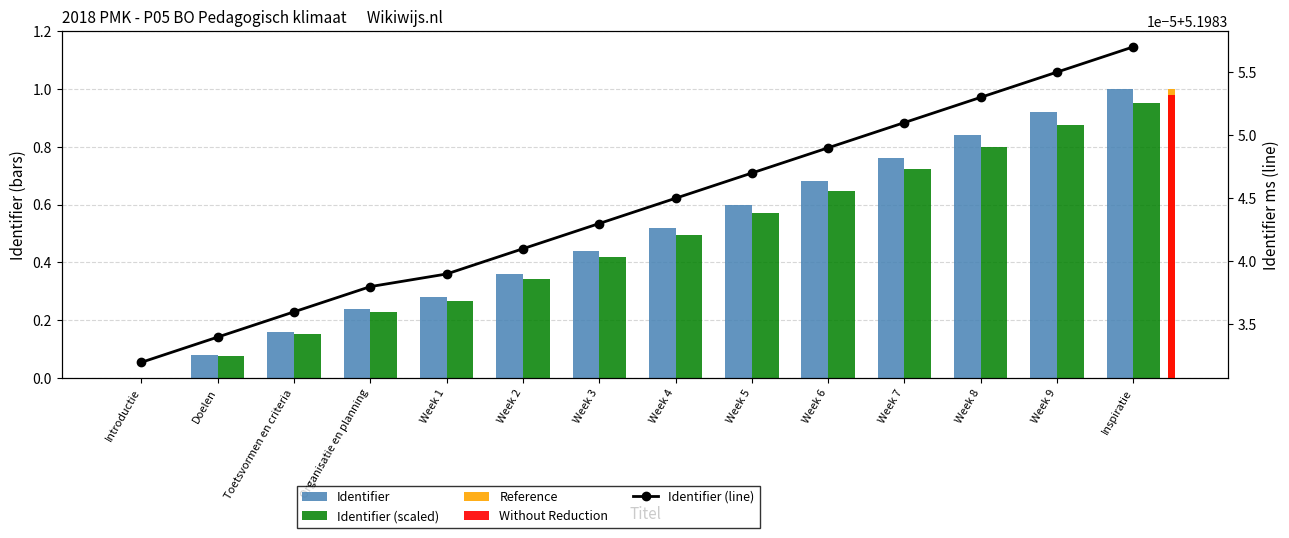

Is it true that Identifier (scaled) equals 0.2 at Toetsvormen en criteria?

False